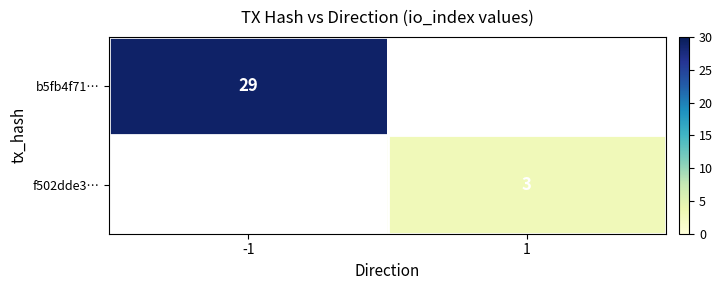

True or false: b5fb4f71… has a value of 45 at -1.

False